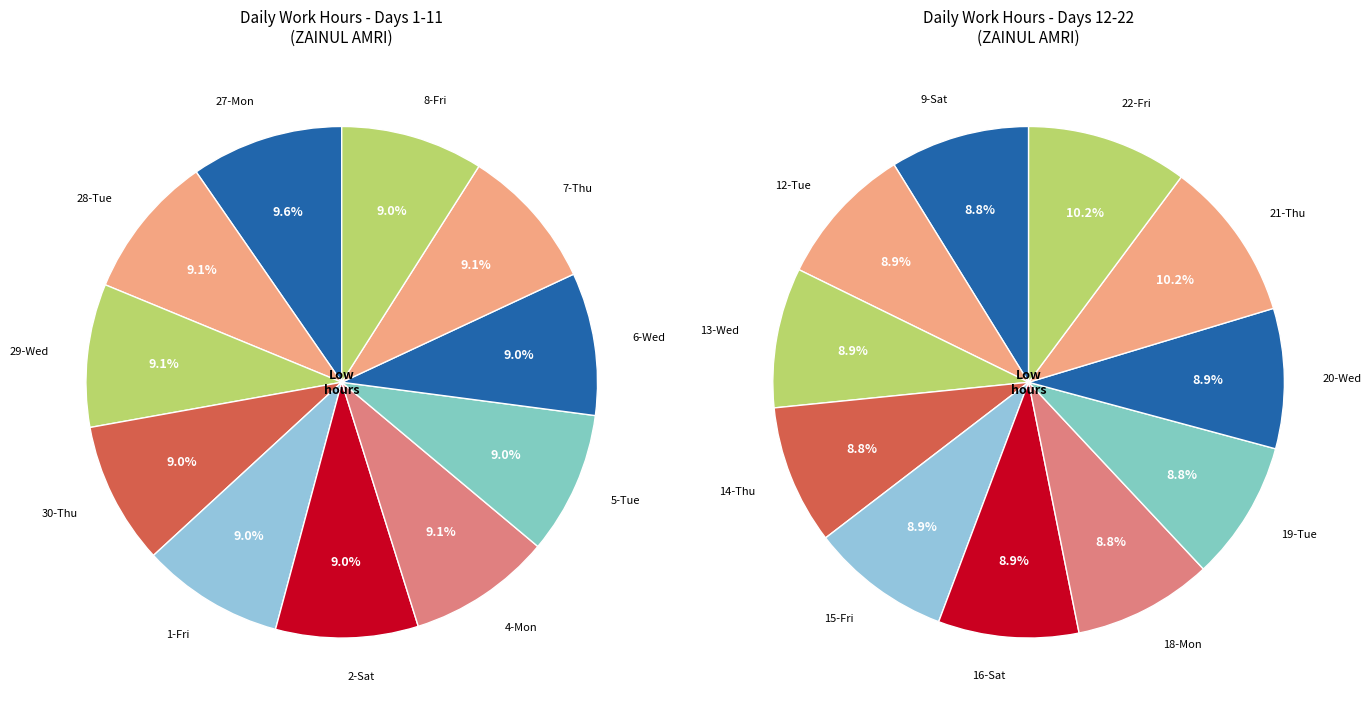

What is the smallest slice in the pie chart?

1-Fri